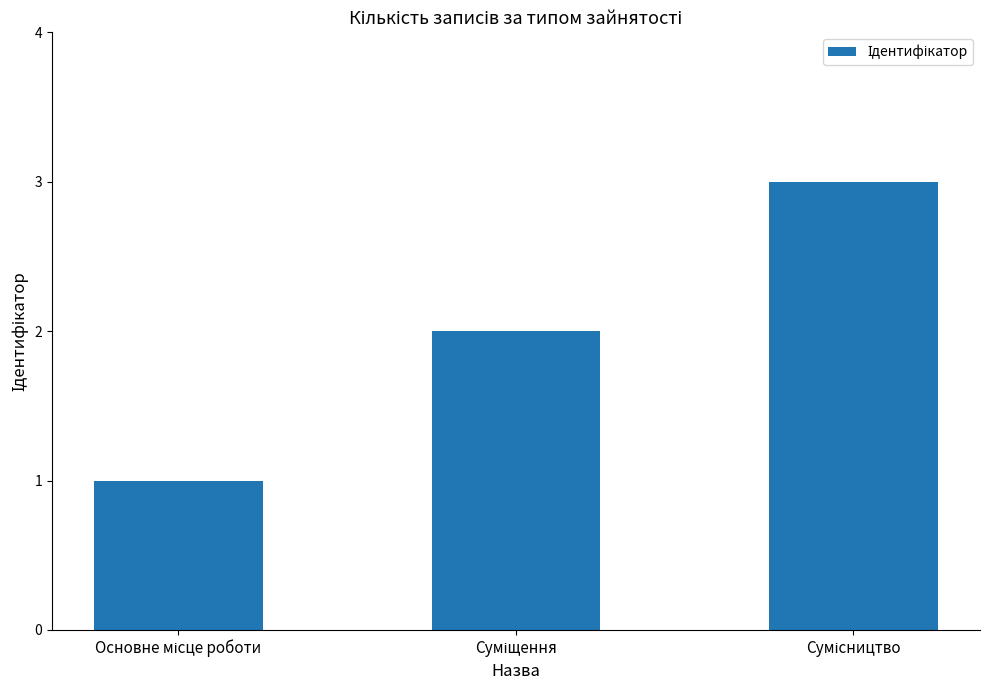

What is the maximum value shown in the chart?

3